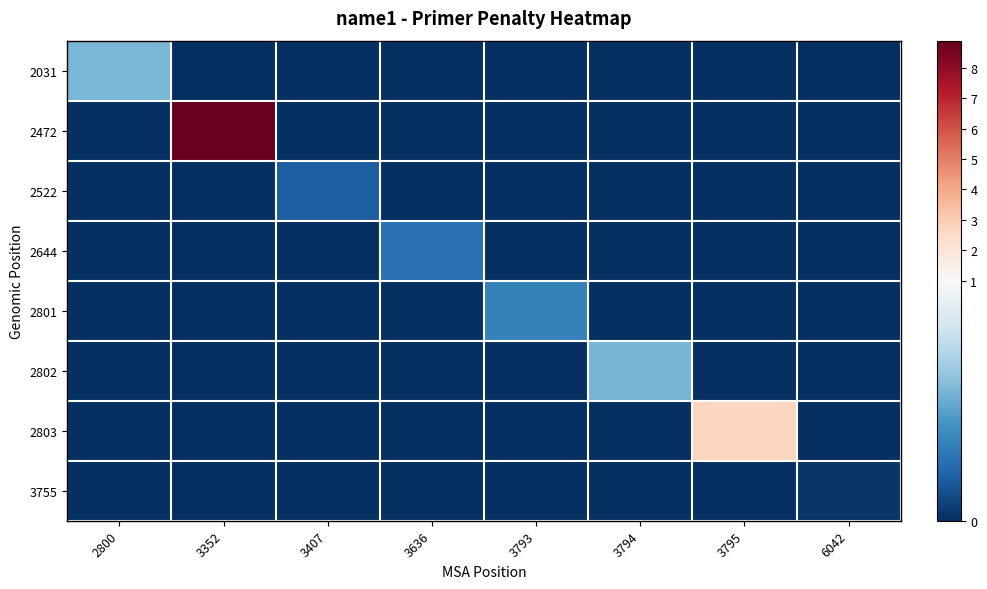

How many data points does each series have?

8